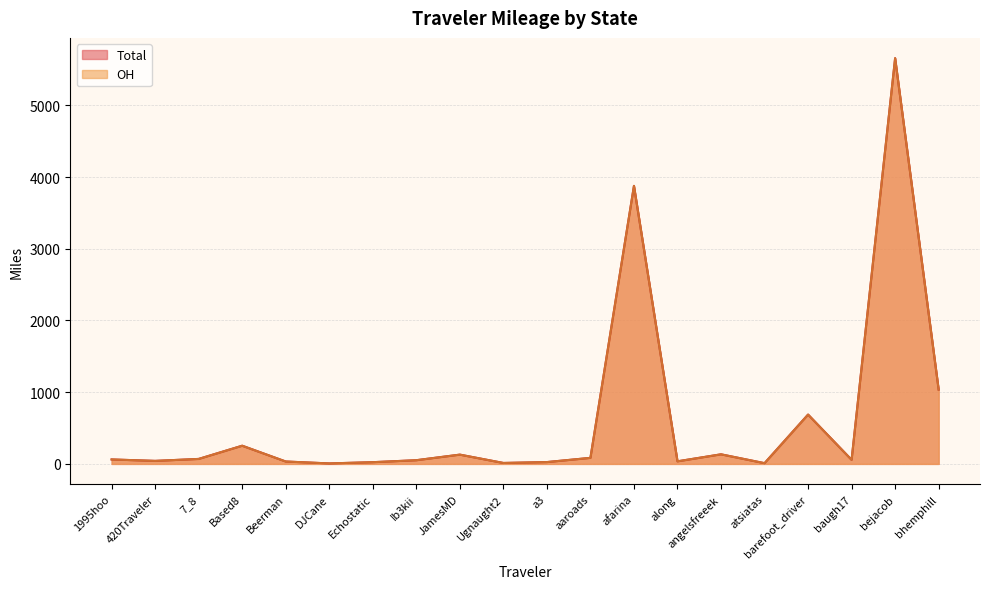

Count the number of data series in this chart.

2